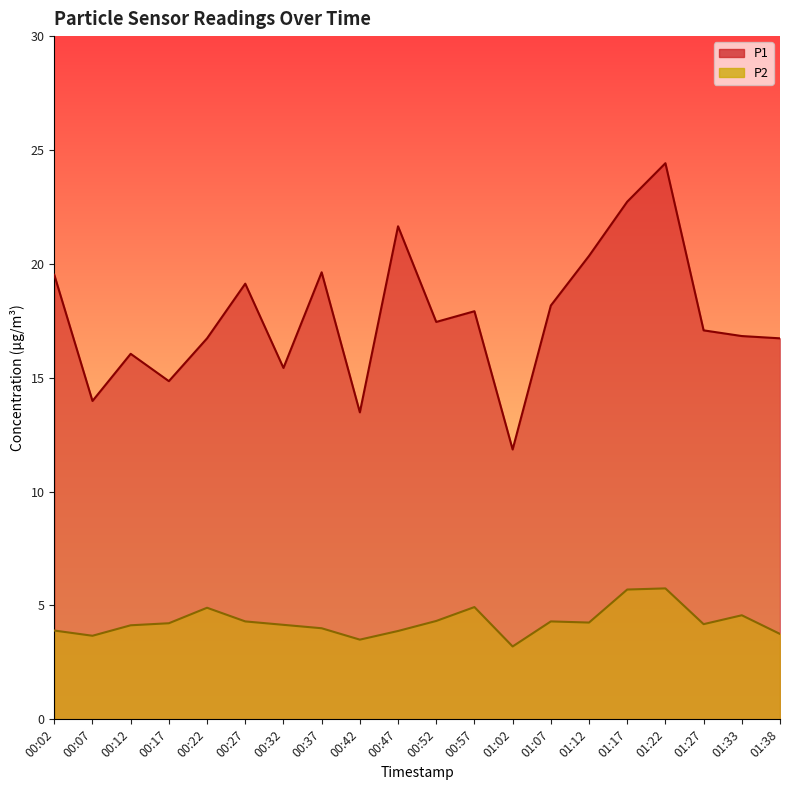

True or false: P2 has more than 1 points higher than both neighbors.

True